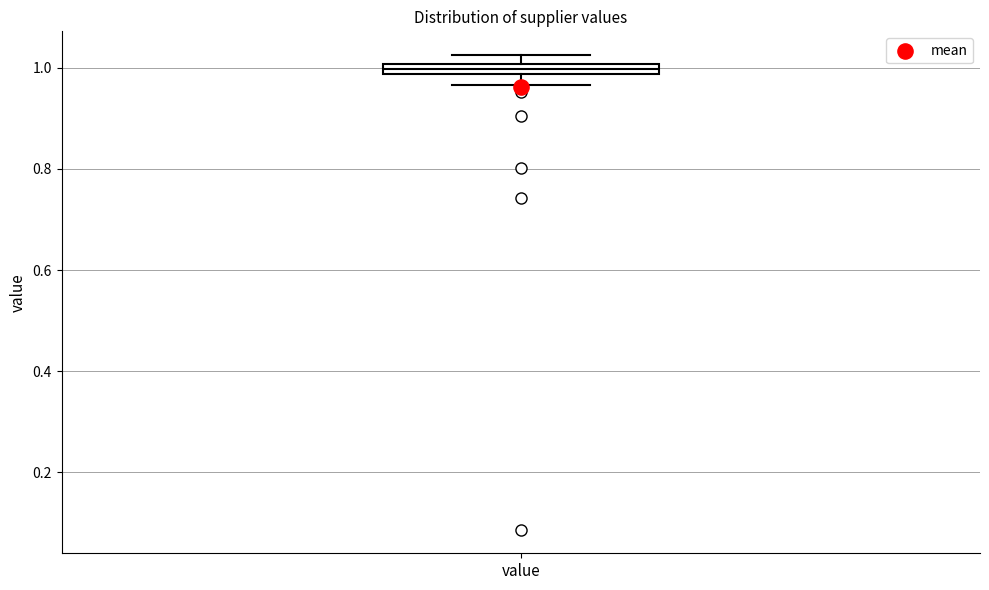

Where is the upper edge of the box for value on the y-axis? The values are not printed on the chart, so give them approximately, as read against the axis.

1.00